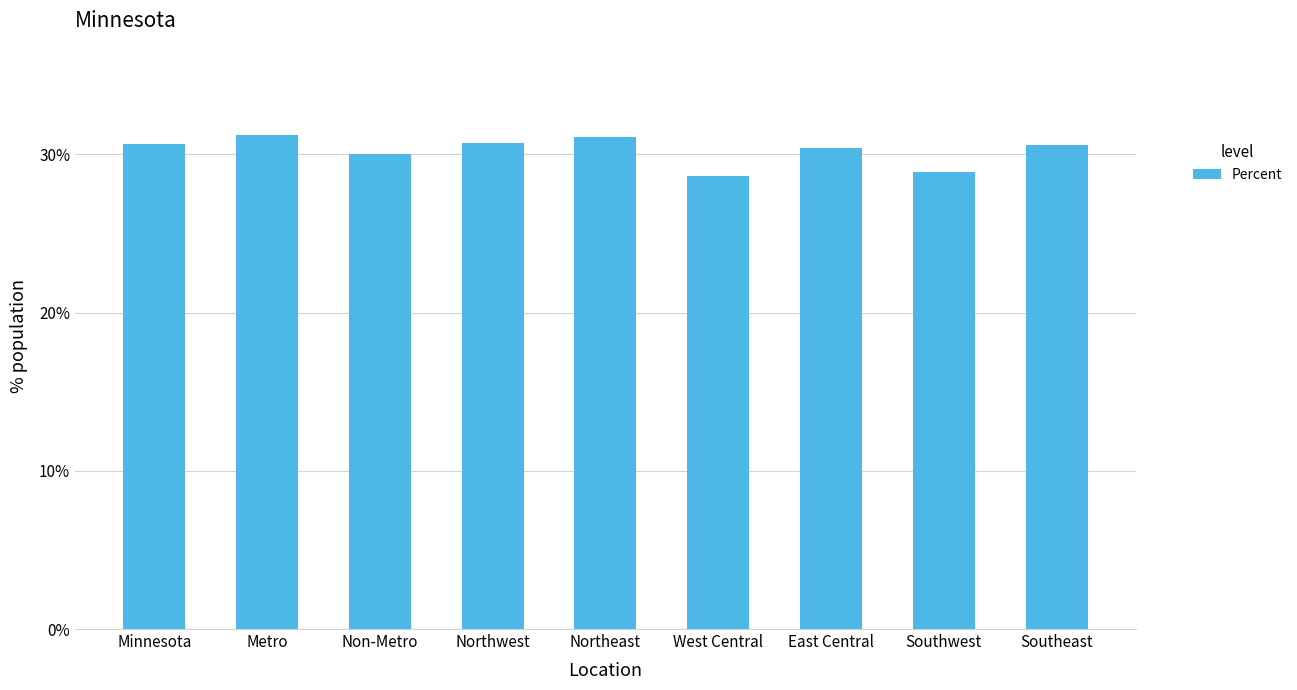

The value at Southeast is 0.4. True or false?

False